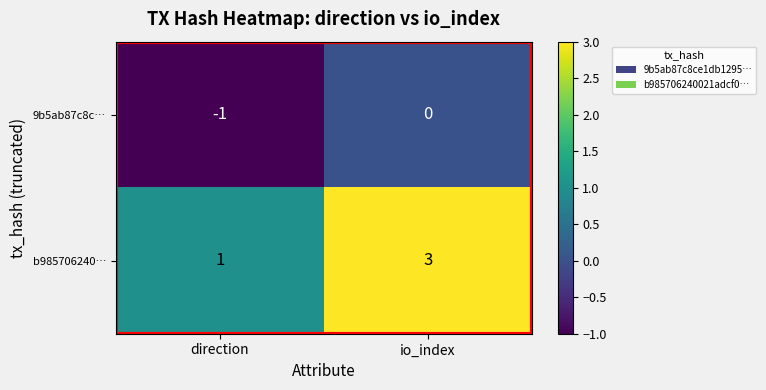

True or false: 9b5ab87c8c… has a value of -1 at direction.

True